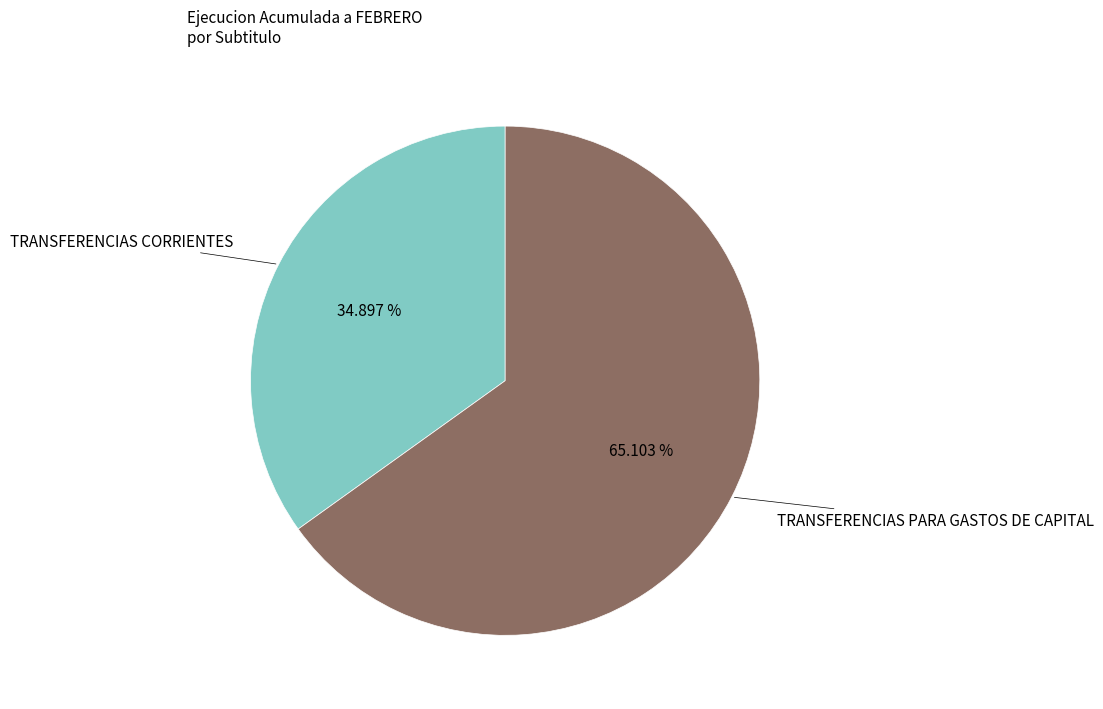

Is there a majority slice in this chart?

Yes